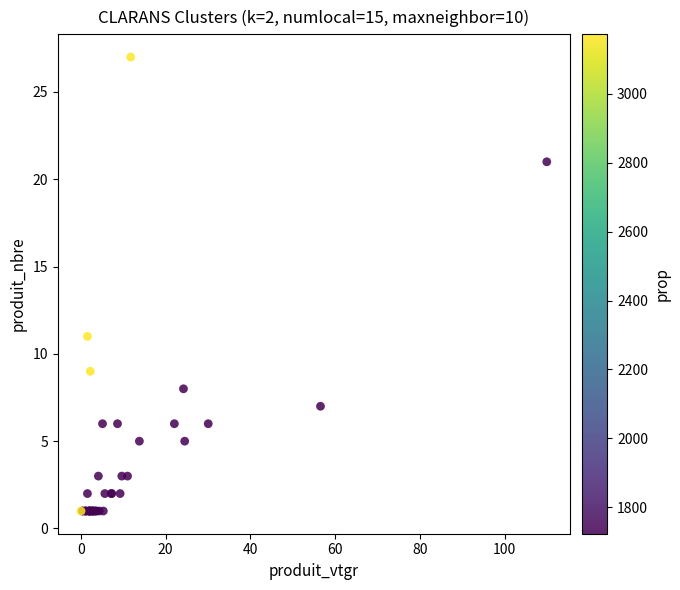

What Y value in the scatter plot is closest to 14?

11